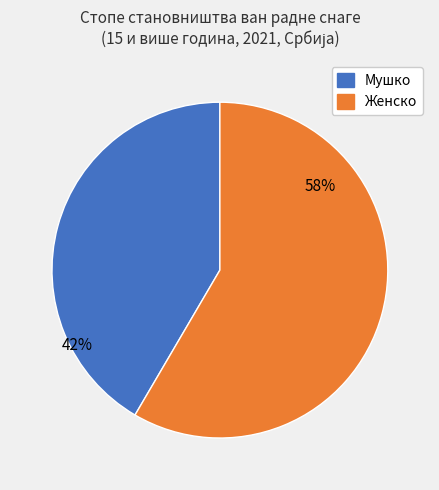

Which slice represents more than half of the pie?

Женско